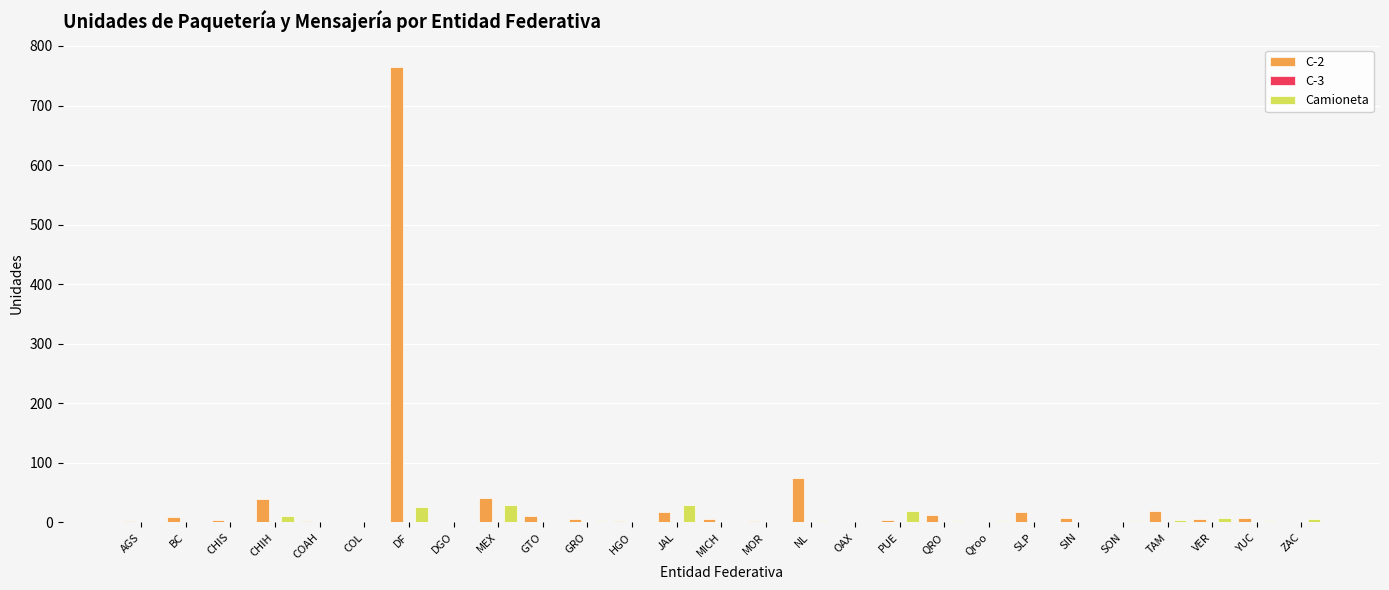

Which category has the highest value across all series?

DF